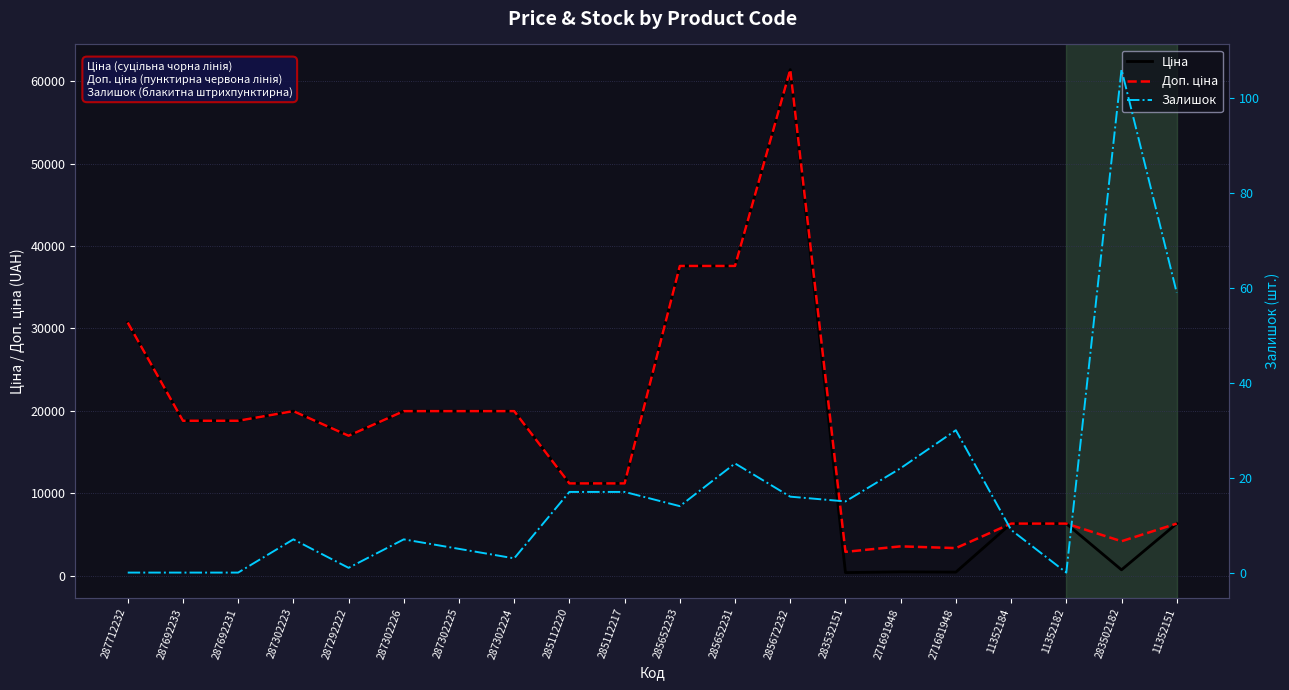

How many series are shown in this chart?

3